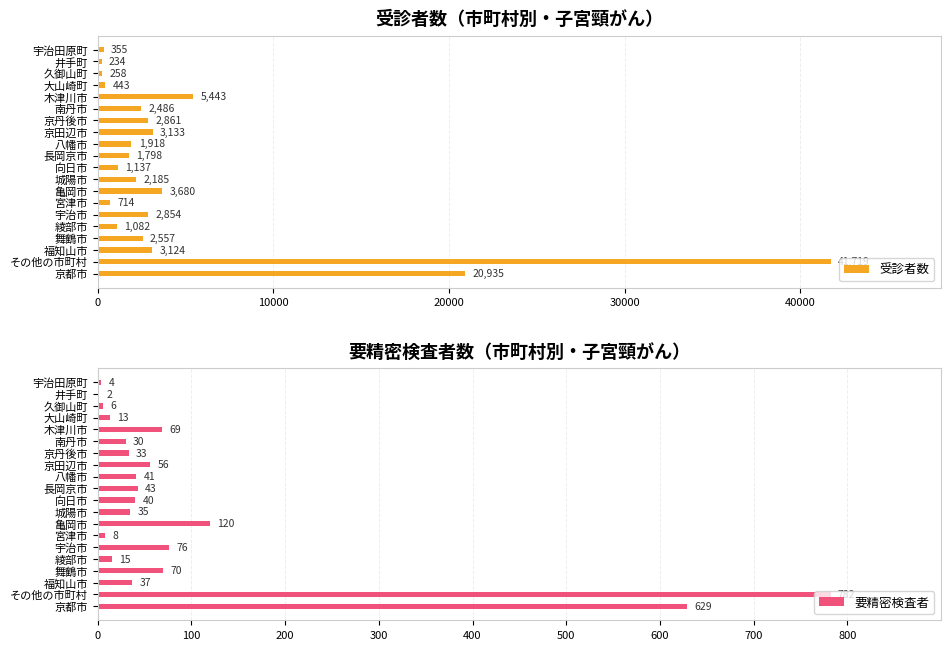

What are all the series names shown in the legend?

受診者数, 要精密検査者